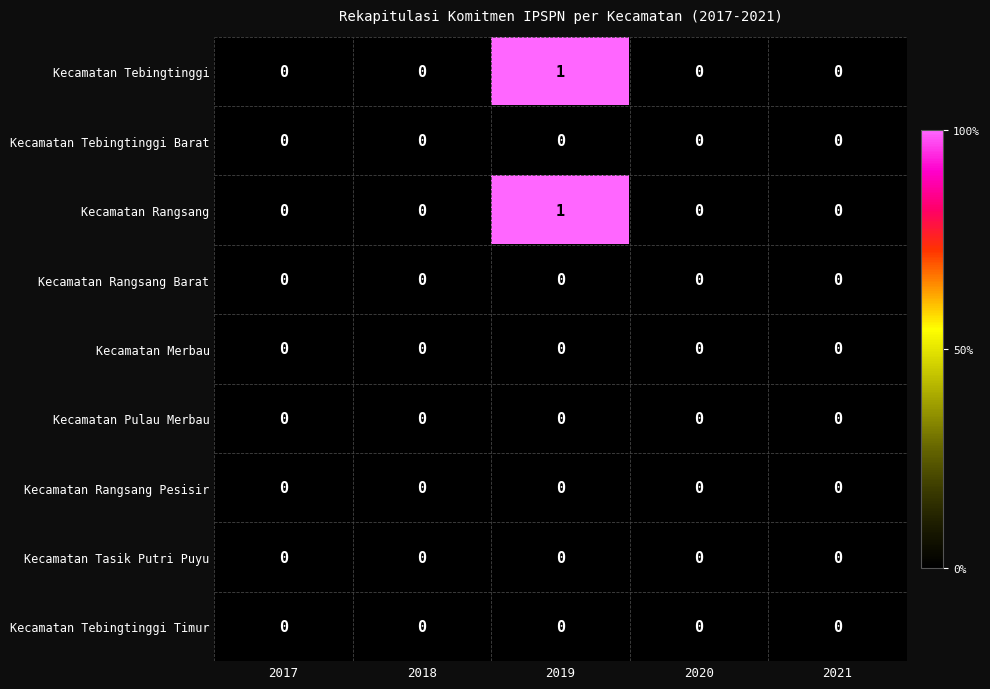

Is it true that Kecamatan Tebingtinggi equals 0 at 2020?

True